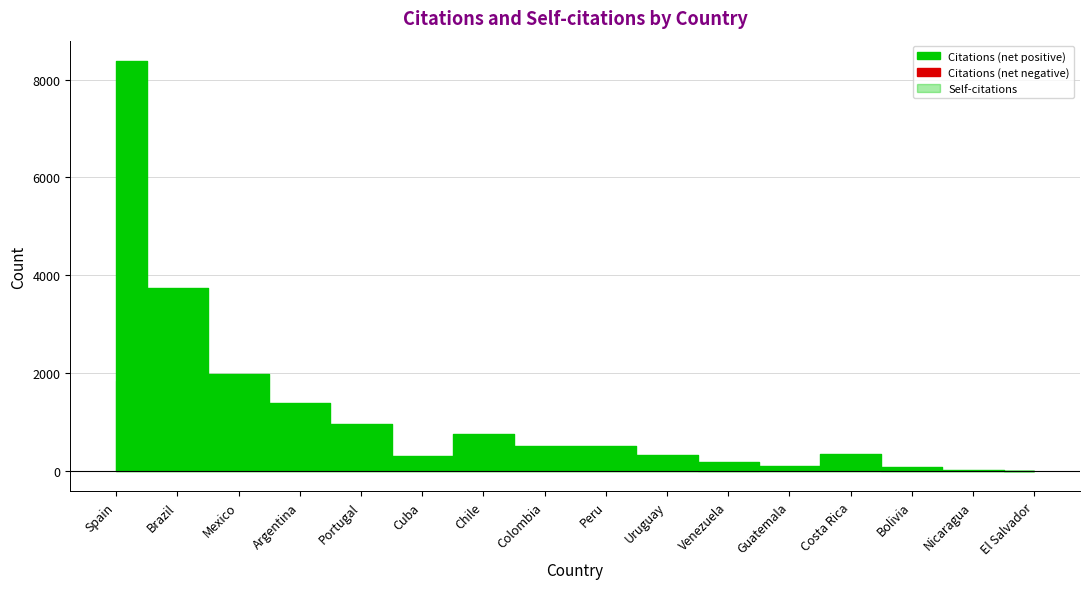

True or false: Self-citations and Citations cross at least once.

False